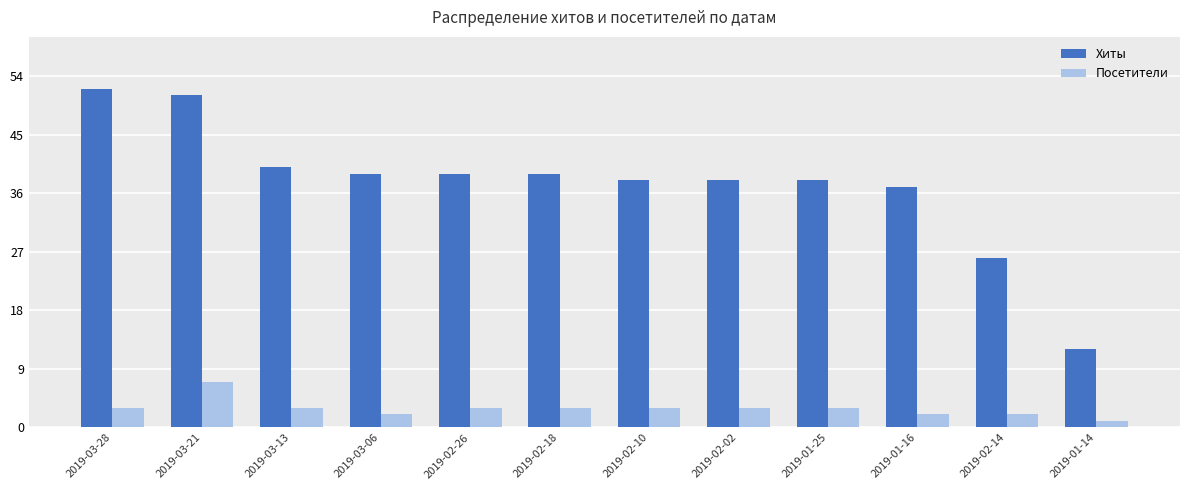

Between 2019-01-16 and 2019-01-14, which series saw the biggest shift?

Хиты